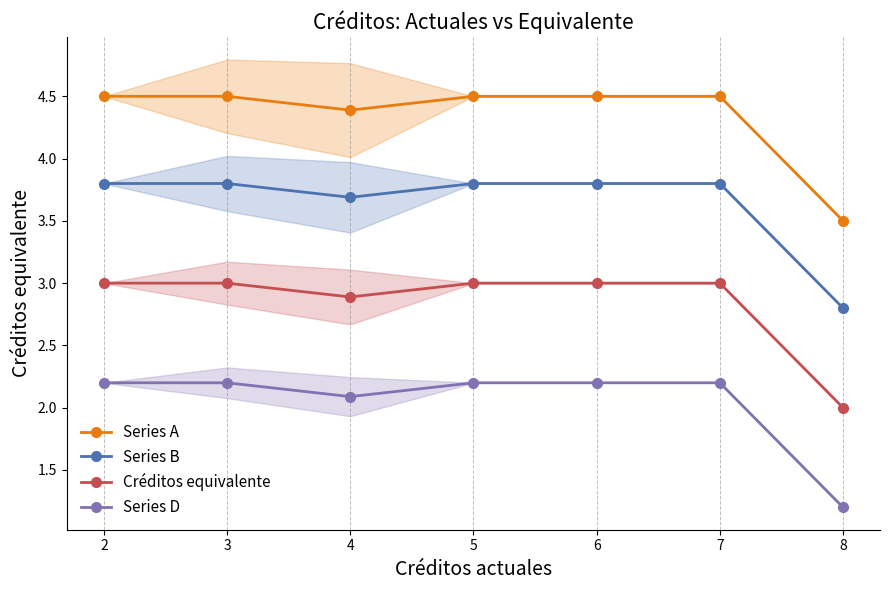

How many data points does each series have?

7